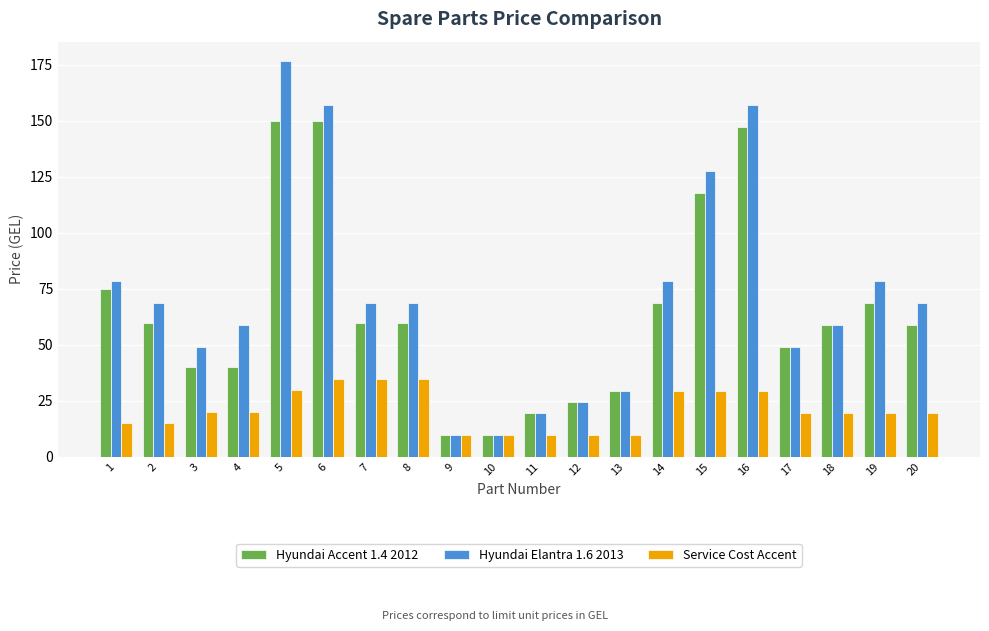

The value of Hyundai Accent 1.4 2012 at 16 is 147.2. True or false?

True